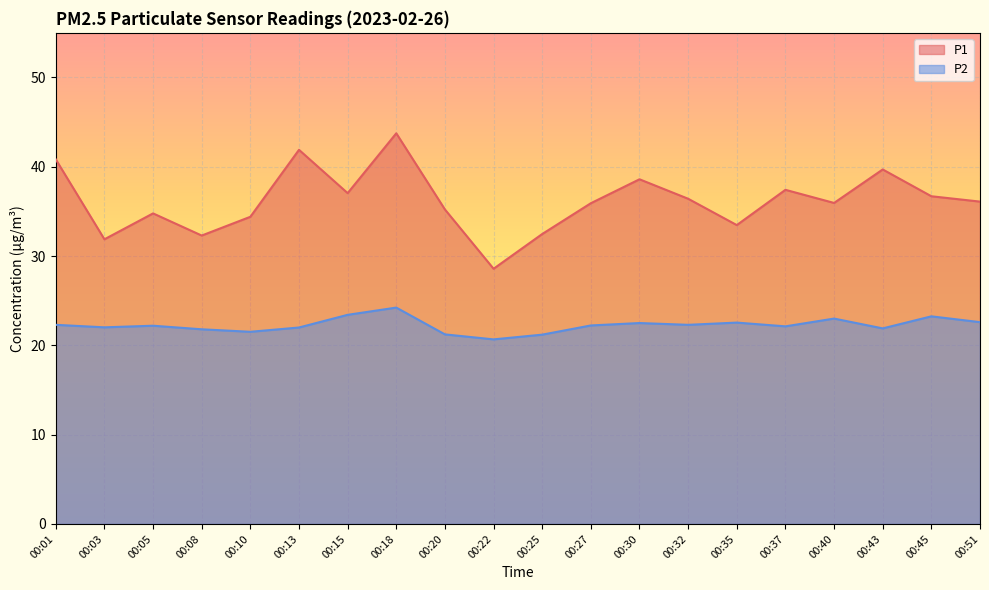

Reading right to left, what are all the values shown in this chart?

P1: 00:51=36.1	00:45=36.7	00:43=39.7	00:40=36.0	00:37=37.4	00:35=33.5	00:32=36.4	00:30=38.6	00:27=35.9	00:25=32.5	00:22=28.6	00:20=35.2	00:18=43.8	00:15=37.0	00:13=41.9	00:10=34.4	00:08=32.3	00:05=34.8	00:03=31.9	00:01=40.8
P2: 00:51=22.6	00:45=23.2	00:43=21.9	00:40=23.0	00:37=22.1	00:35=22.6	00:32=22.3	00:30=22.5	00:27=22.2	00:25=21.2	00:22=20.7	00:20=21.2	00:18=24.2	00:15=23.4	00:13=22.0	00:10=21.5	00:08=21.8	00:05=22.2	00:03=22.0	00:01=22.3